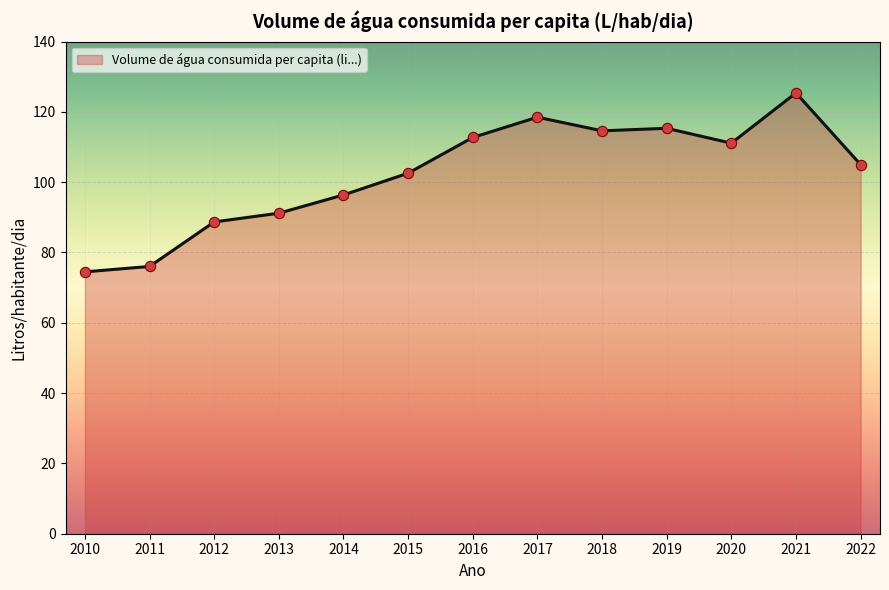

Which has a higher value, 2019 or 2016?

2019